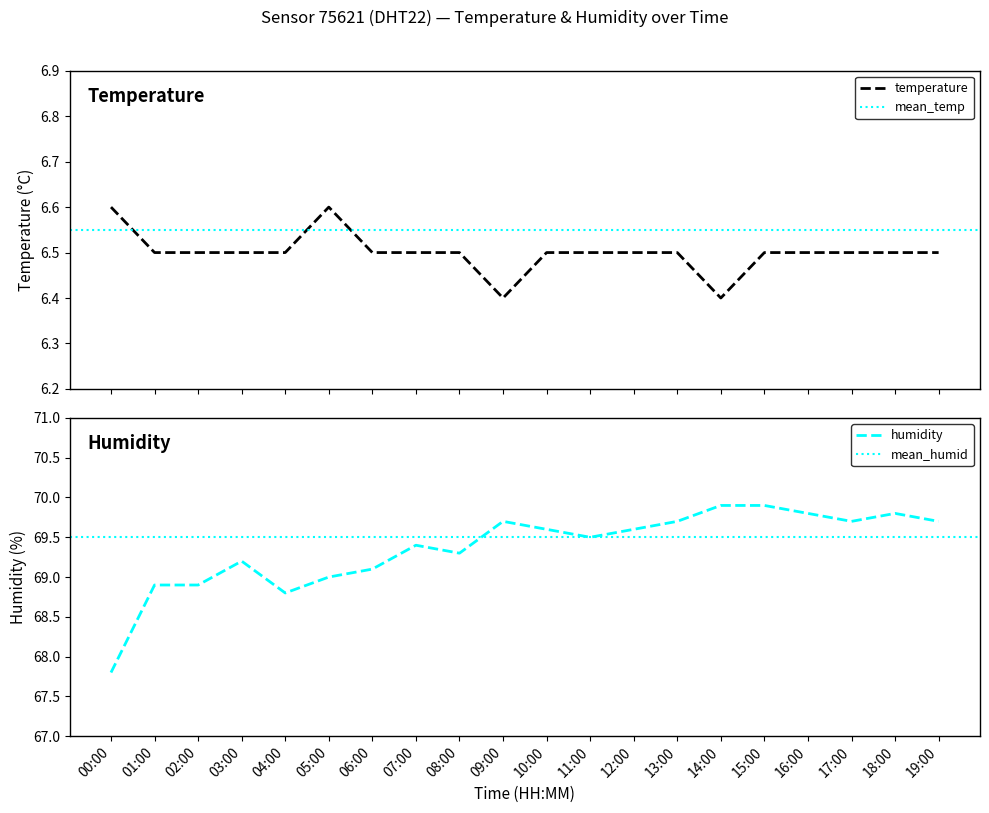

True or false: temperature and humidity intersect in this chart.

False